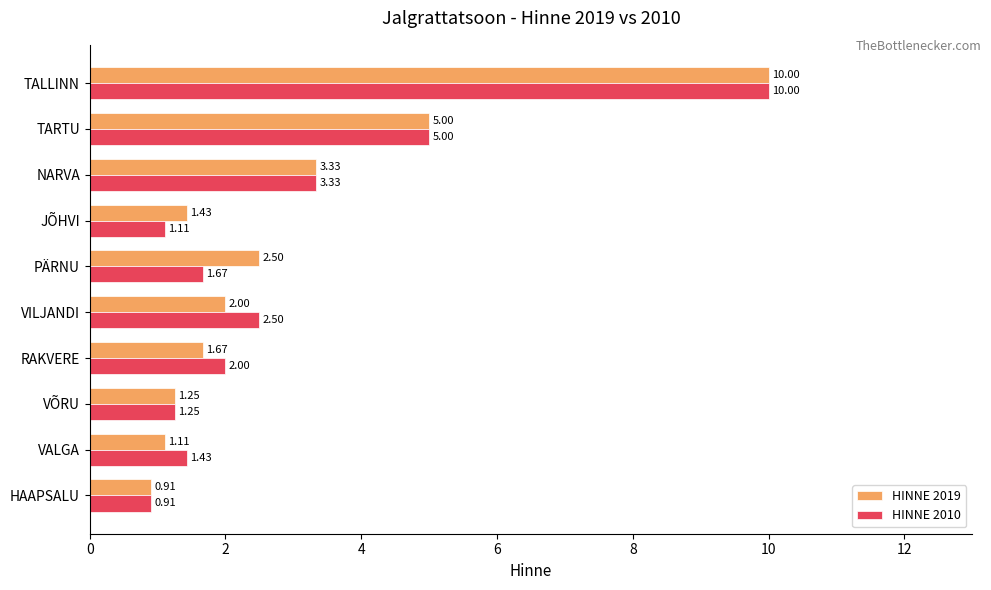

What is the greatest value displayed?

10.0